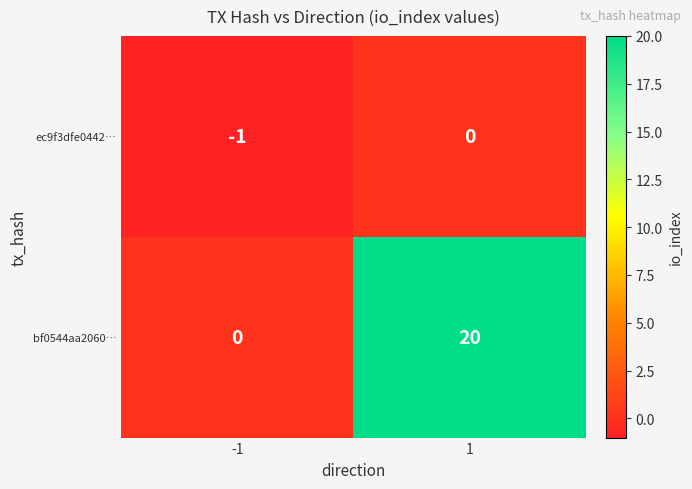

How many values in the bf0544aa2060… series are below 20?

1